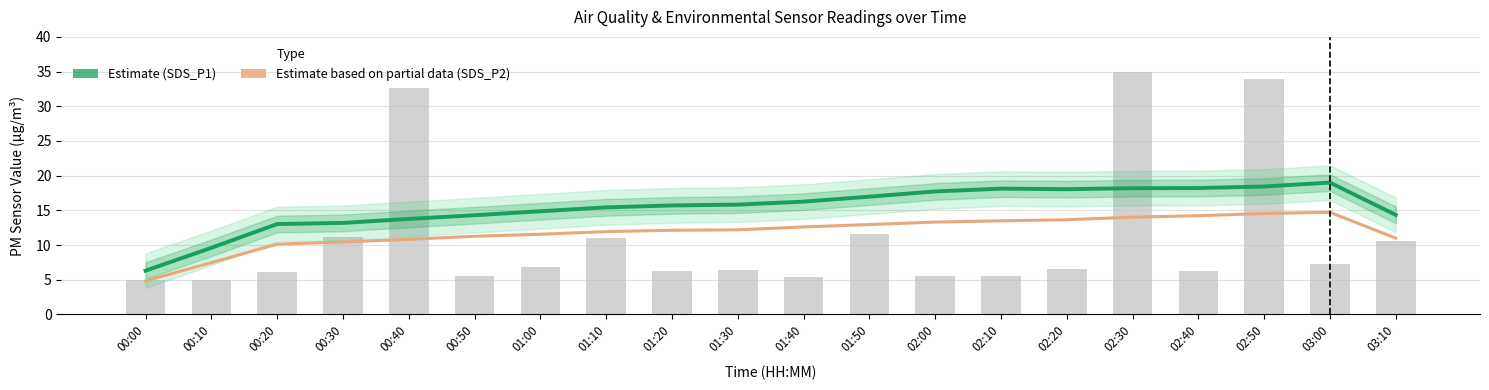

Which category has the lowest value across all series?

00:00